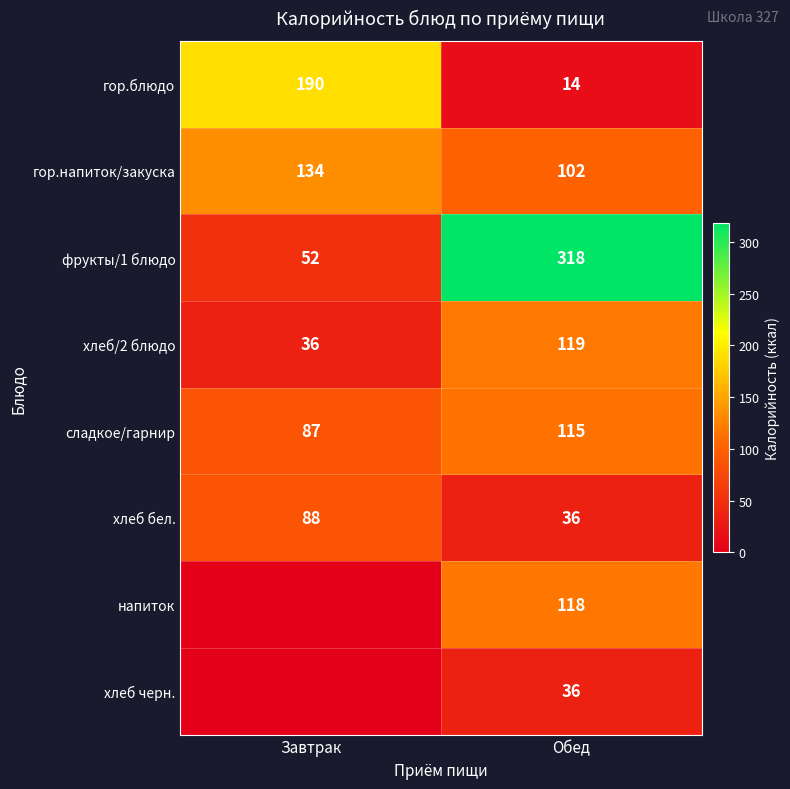

True or false: хлеб/2 блюдо has a value of 22 at Завтрак.

False